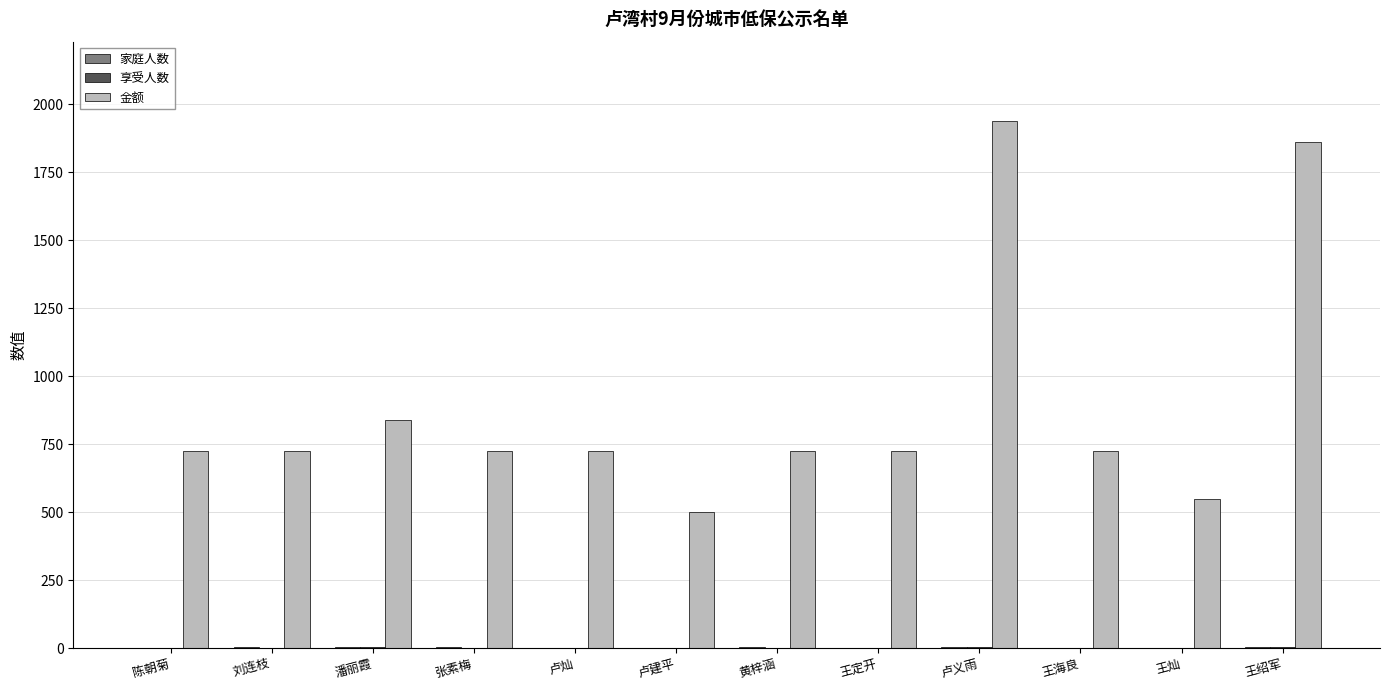

Which series has the widest spread of values?

金额